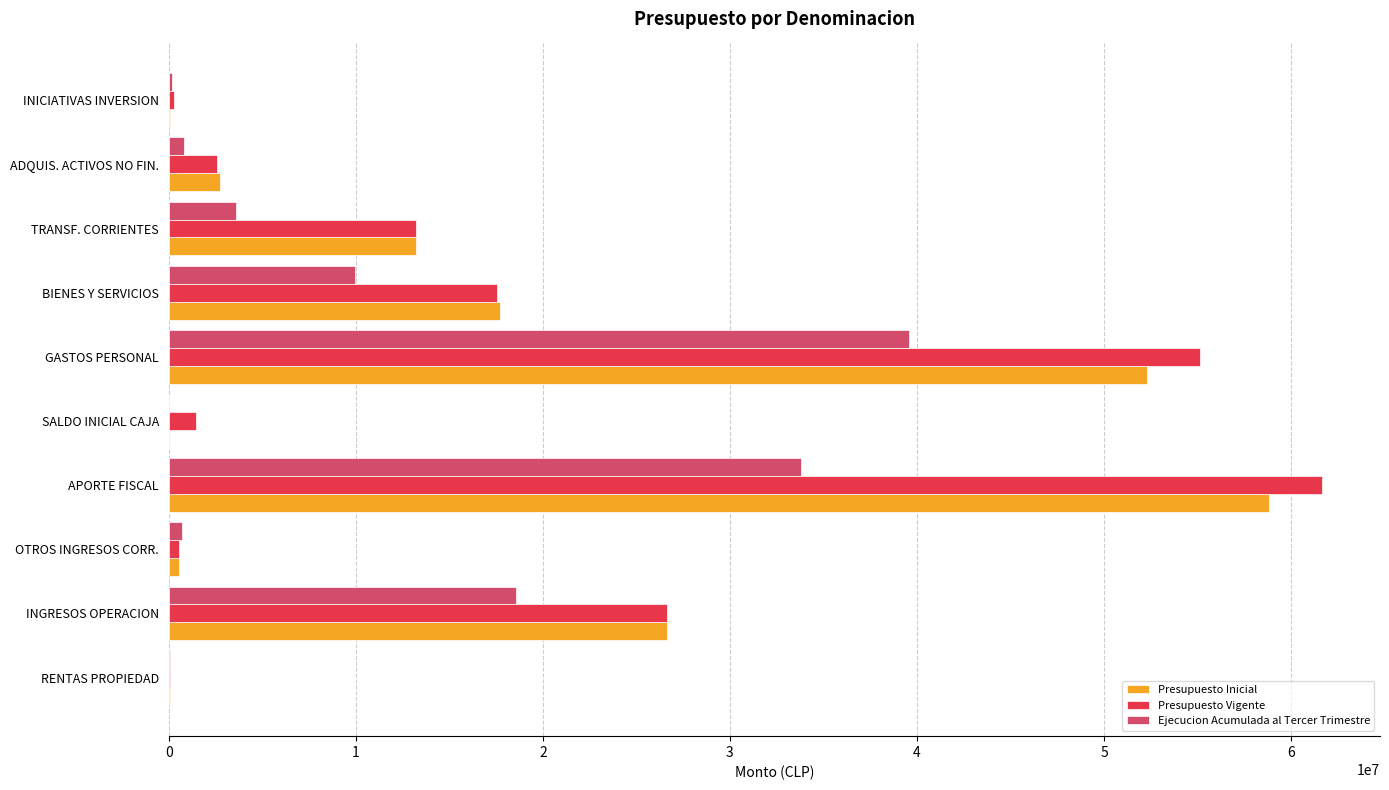

Where is Presupuesto Vigente nearest to the value 30871646?

INGRESOS OPERACION